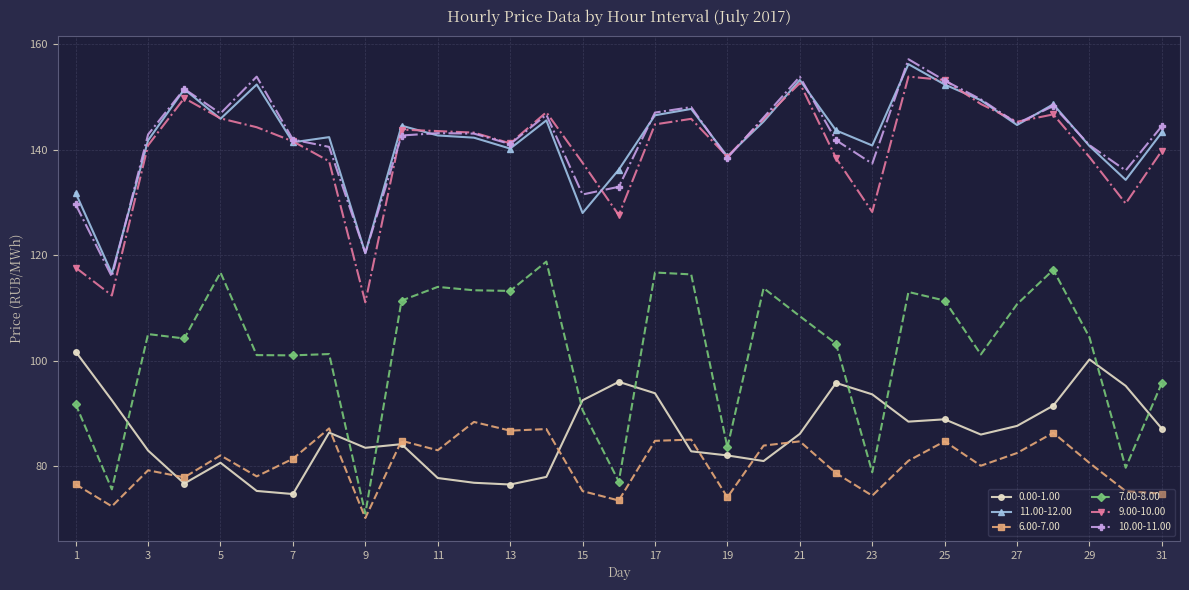

True or false: 9.00-10.00 and 0.00-1.00 cross at least once.

False